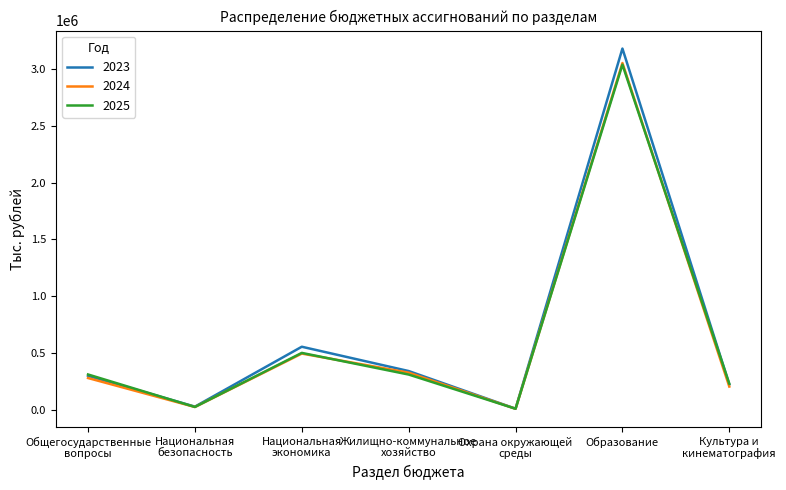

Does the chart display data point markers on the line(s)?

No